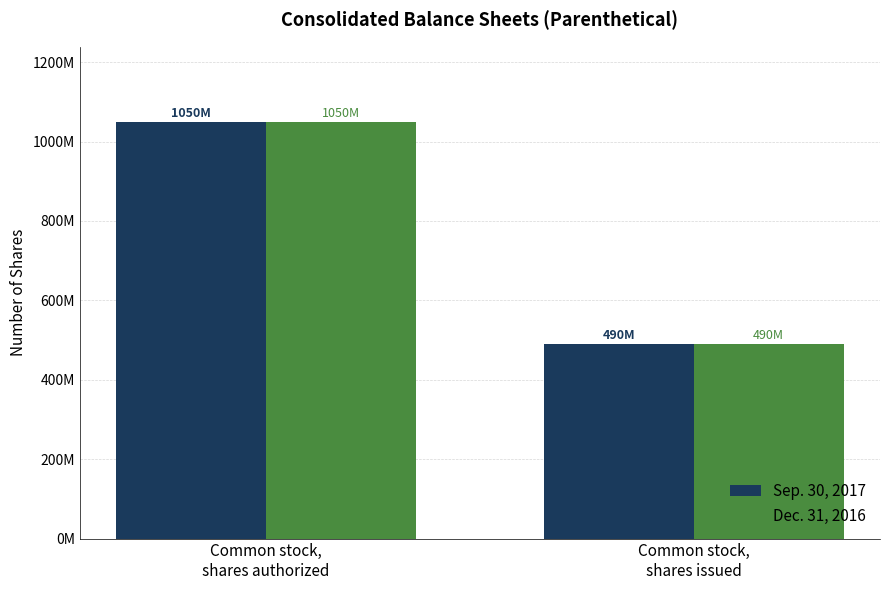

Are the bars grouped side by side (vs. stacked)?

Yes